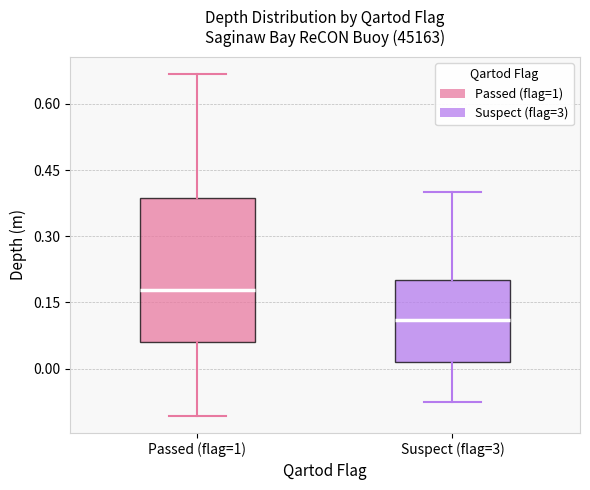

Which box is the tallest, from its lower edge to its upper edge?

Passed (flag=1)